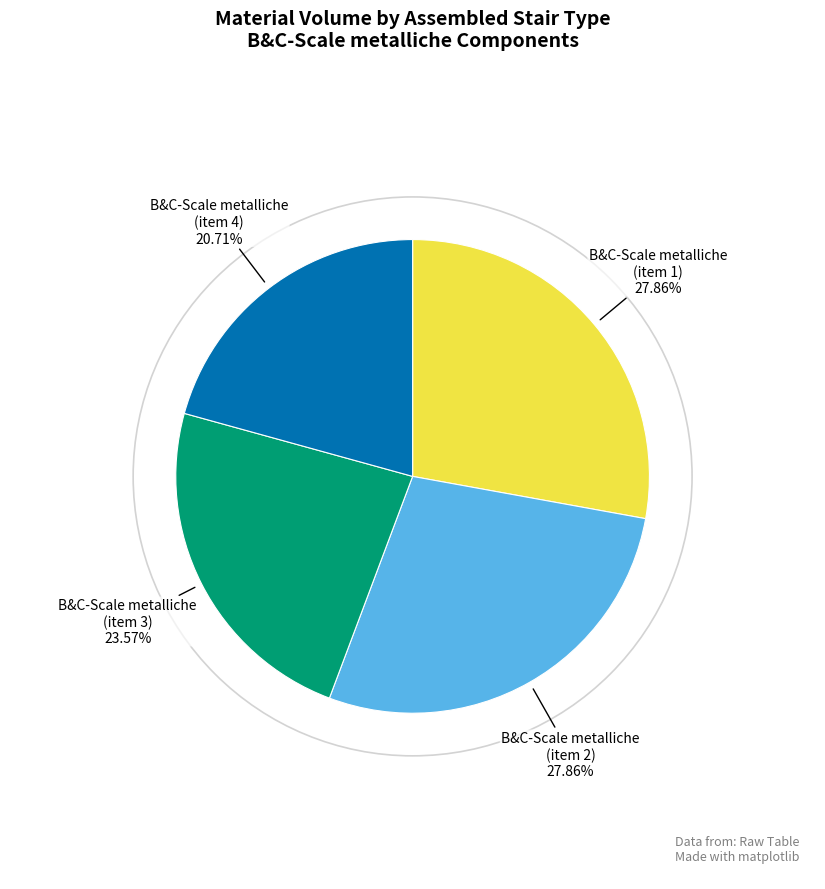

Is there a majority slice in this chart?

No